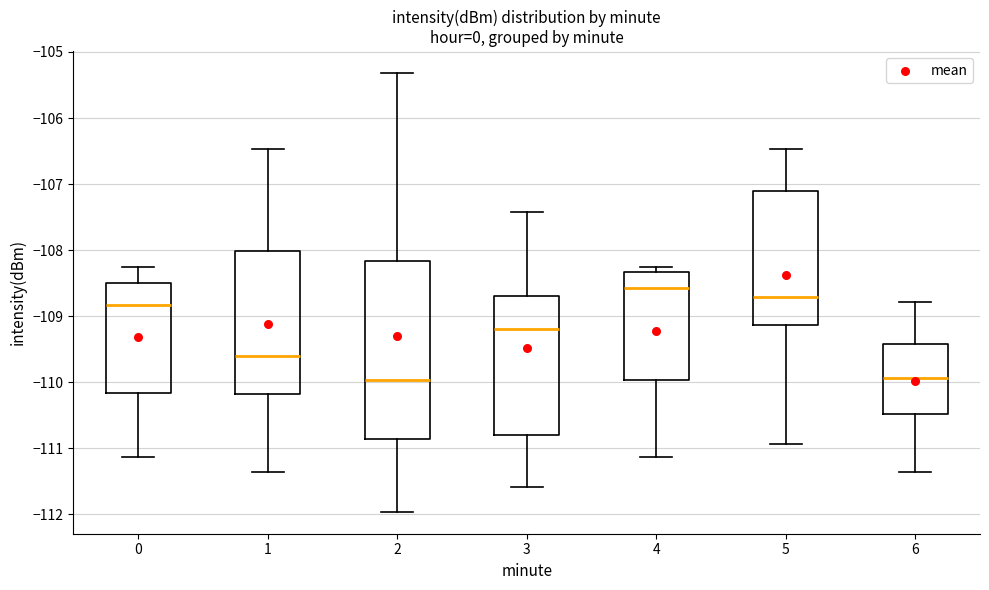

Comparing the boxes themselves (not the whiskers), which one is the tallest?

2